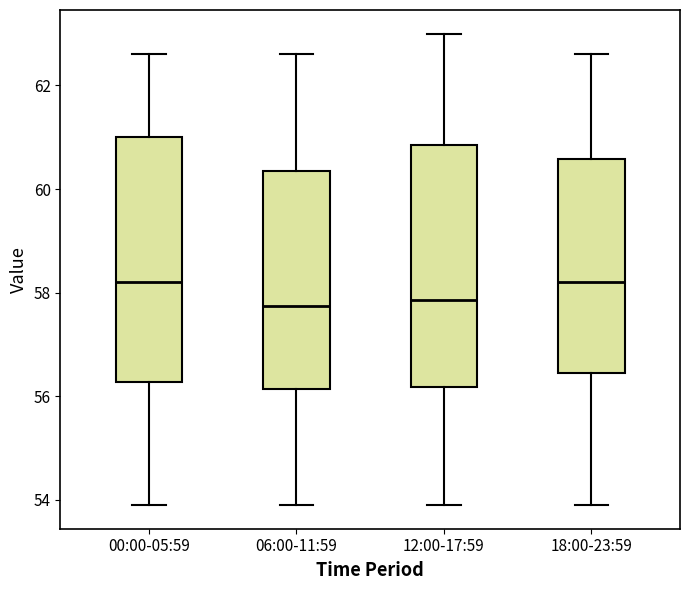

Reading left to right, transcribe this box plot: for each box, give where its median line is, the range the box spans, and where its two whiskers end, as read against the y-axis. The values are not printed on the chart, so give them approximately, as read against the axis.

00:00-05:59: median 58.2, box 56.2 to 61.0, whiskers 54.0 to 62.6
06:00-11:59: median 57.8, box 56.2 to 60.4, whiskers 54.0 to 62.6
12:00-17:59: median 57.8, box 56.2 to 60.8, whiskers 54.0 to 63.0
18:00-23:59: median 58.2, box 56.4 to 60.6, whiskers 54.0 to 62.6